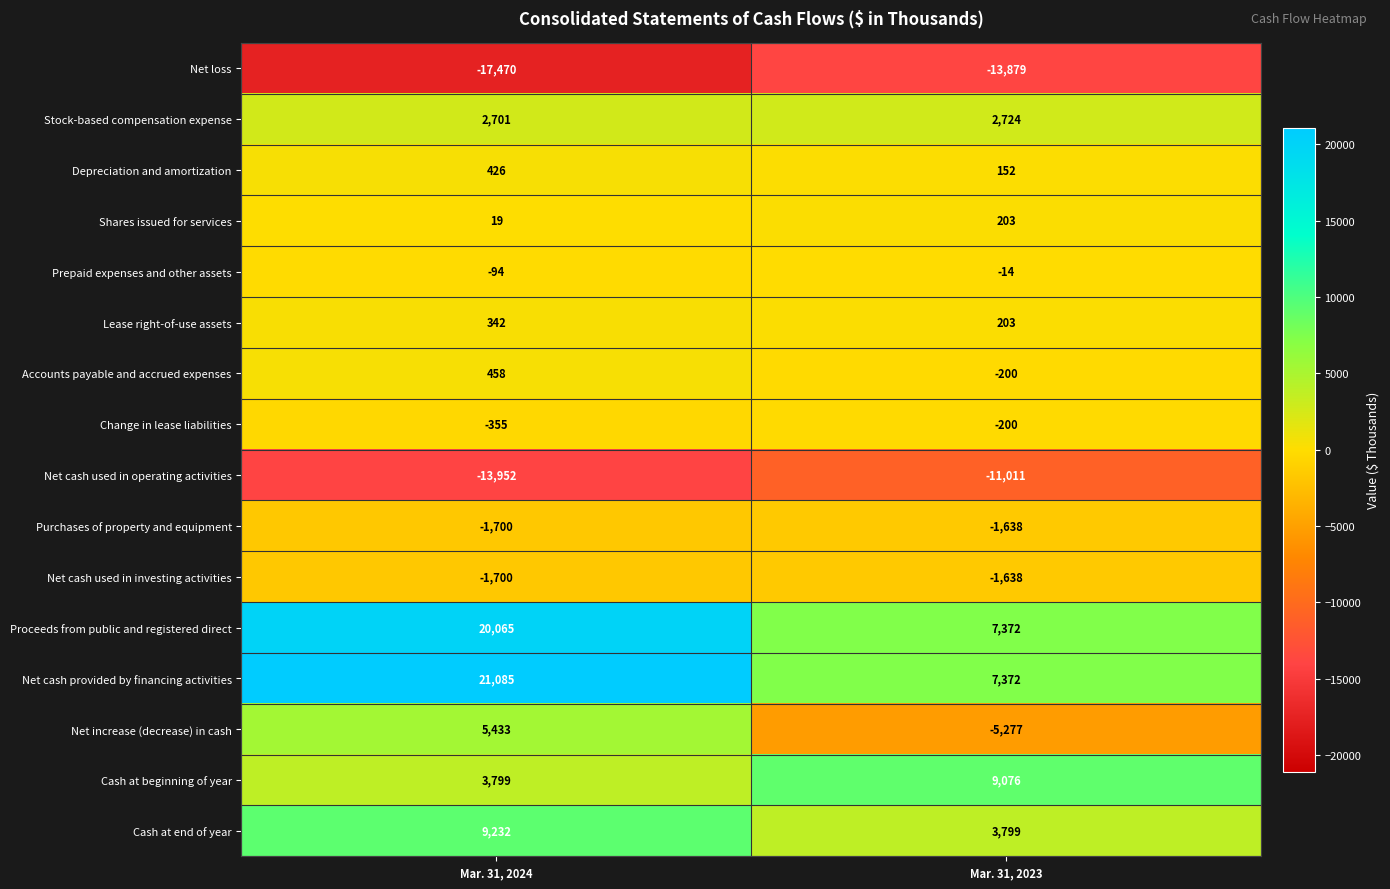

What is the difference between the Stock-based compensation expense values at Mar. 31, 2023 and Mar. 31, 2024?

23